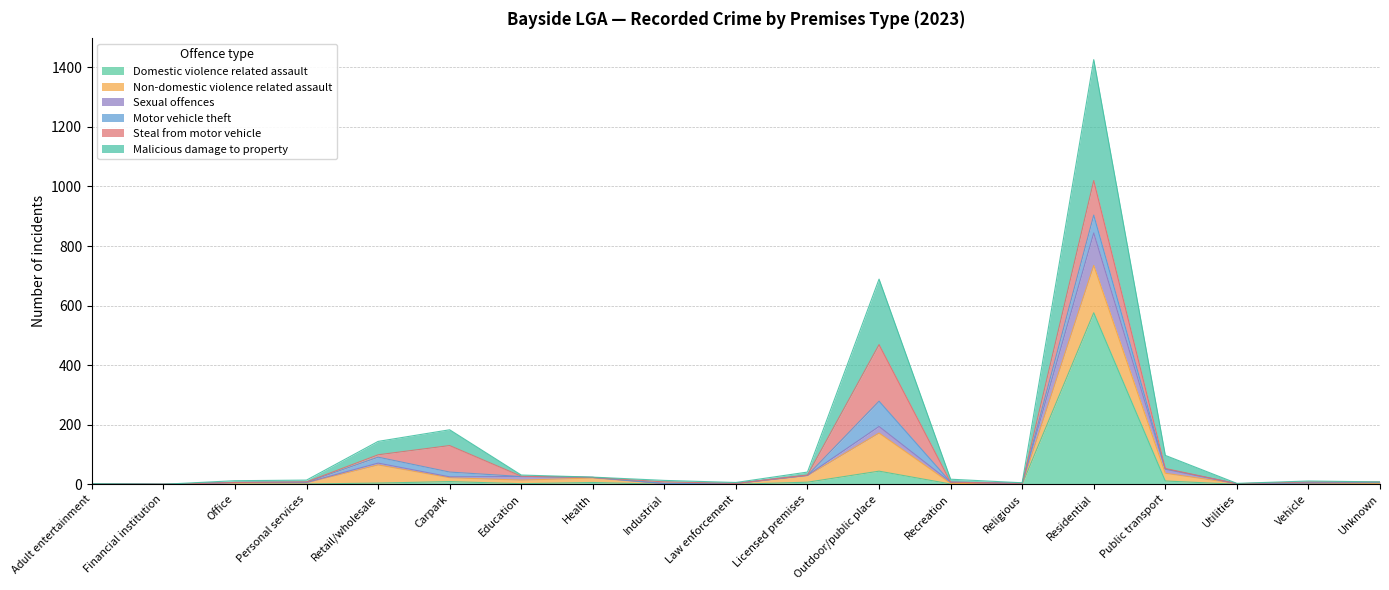

What is the difference between the maximum and second lowest values in the Domestic violence related assault series?

576